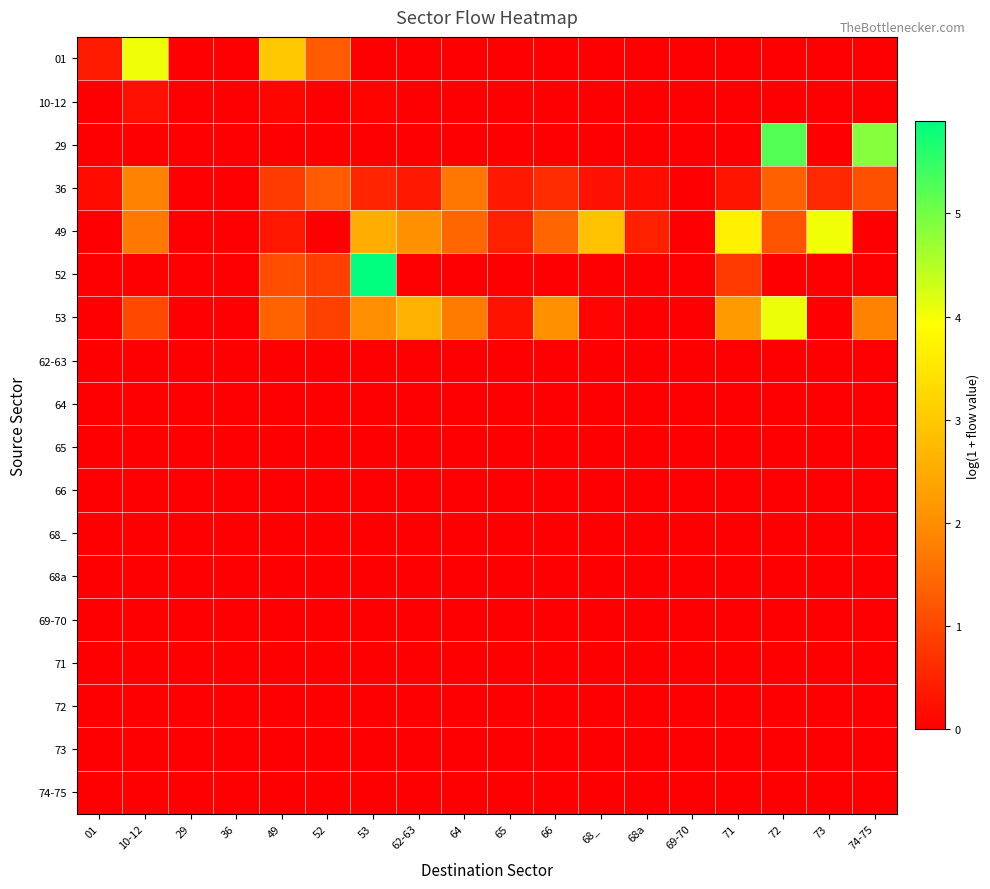

Between 65 and 01, which is larger?

01